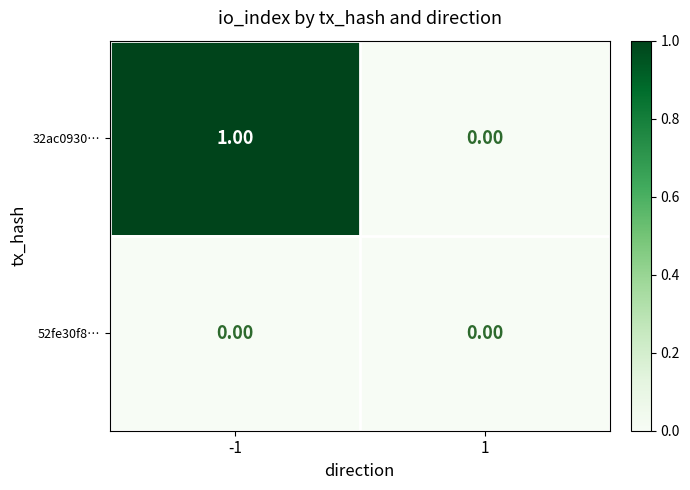

Is the value of 52fe30f8… at 1 greater than the value of 32ac0930… at -1?

No